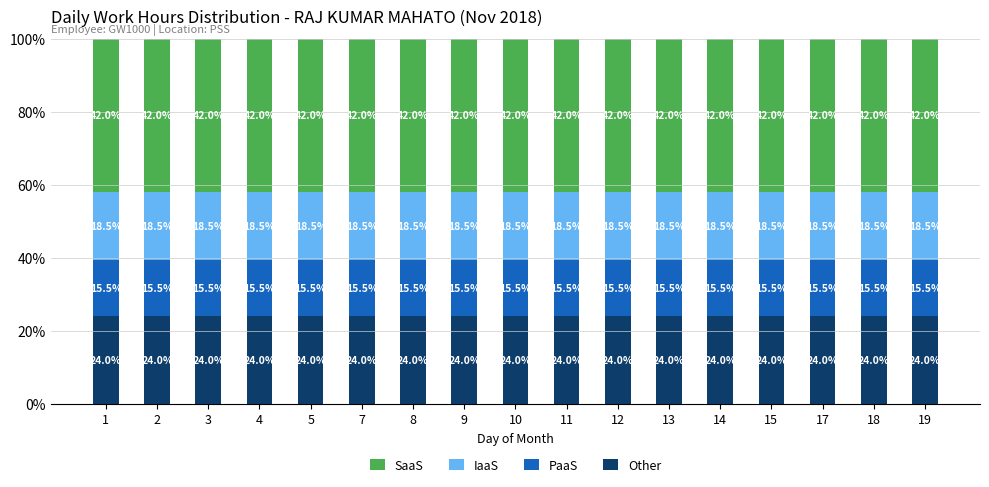

What is the highest value of the Other series?

24.0